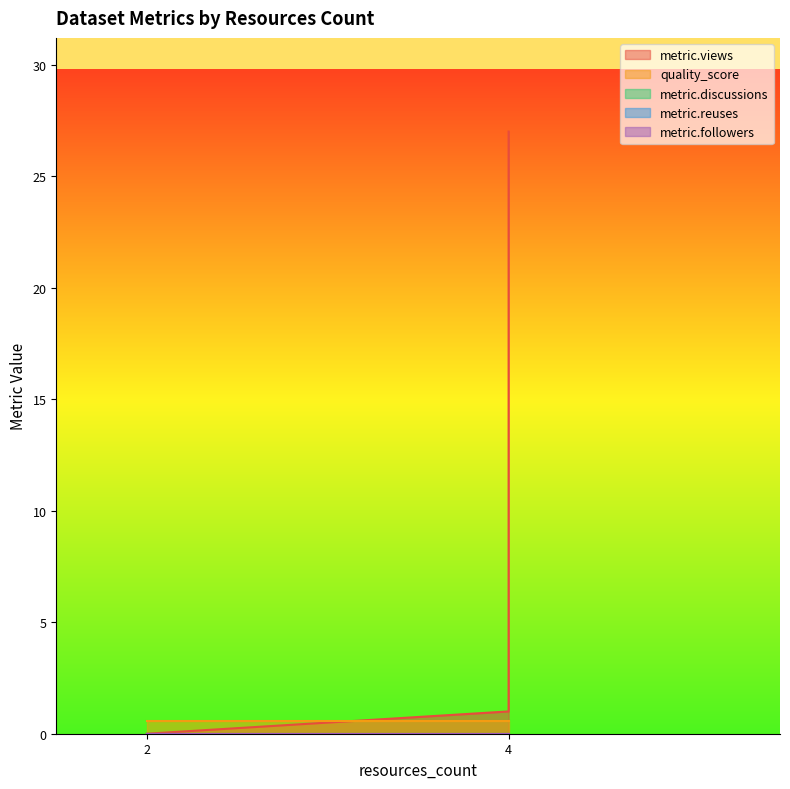

Which series has the largest total across all categories?

metric.views